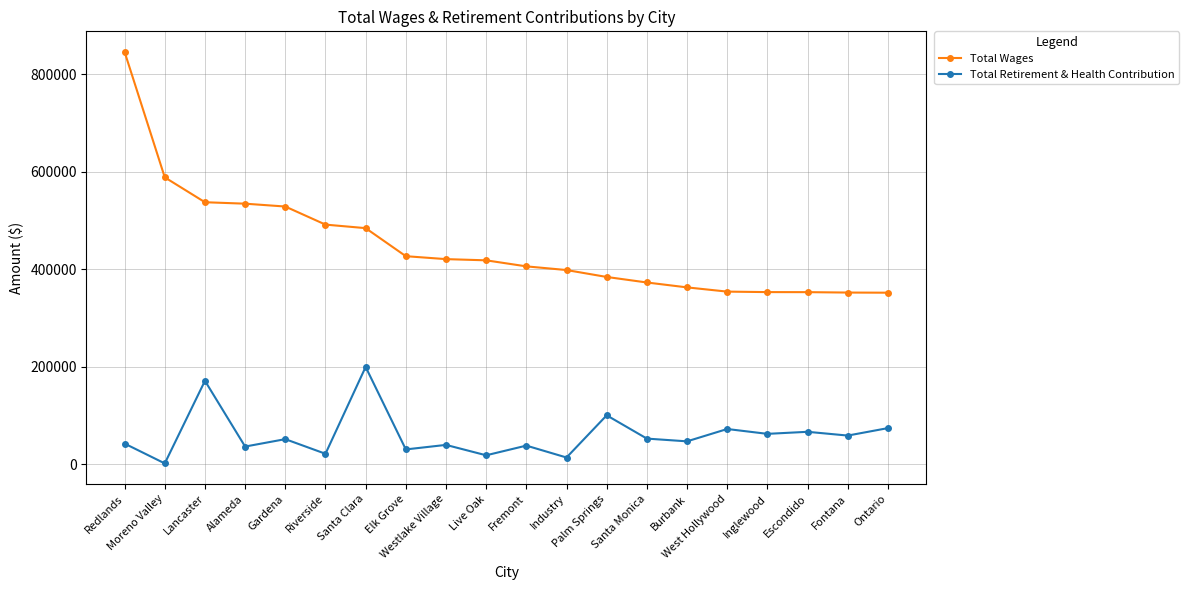

Between Palm Springs and Ontario, which series saw the biggest shift?

Total Wages